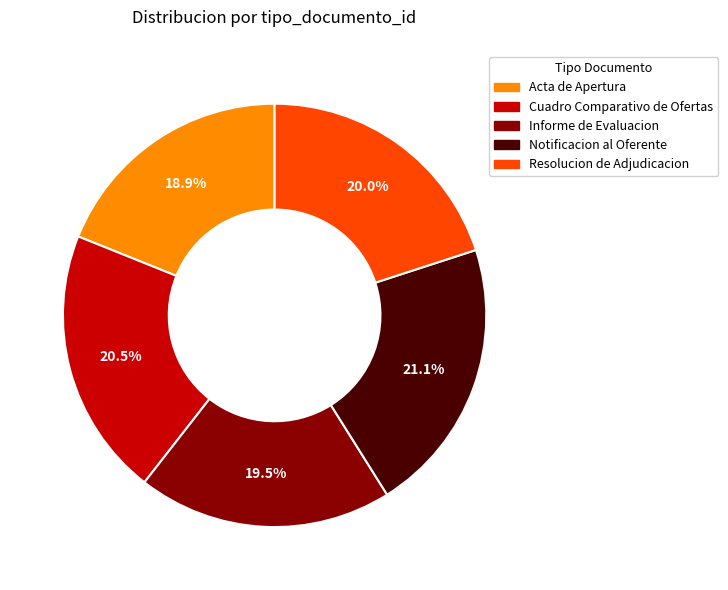

Between Resolucion de Adjudicacion and Informe de Evaluacion, which is larger?

Resolucion de Adjudicacion